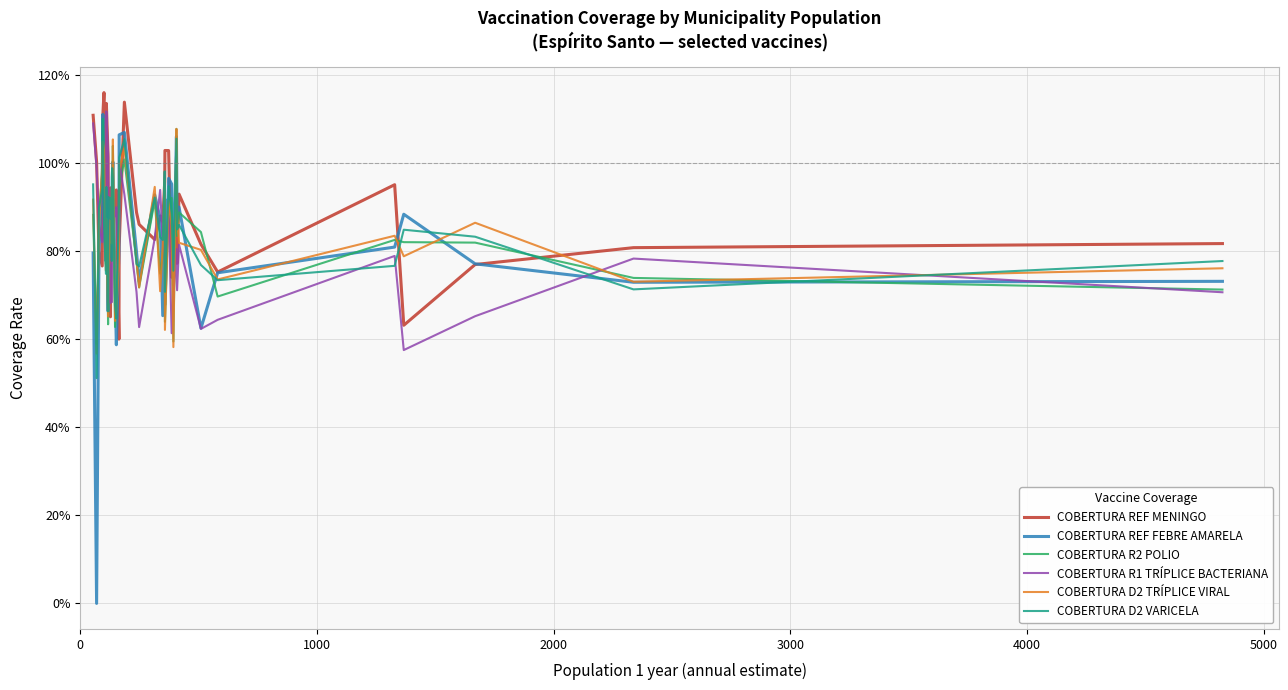

What are all the series names shown in the legend?

COBERTURA REF MENINGO, COBERTURA REF FEBRE AMARELA, COBERTURA R2 POLIO, COBERTURA R1 TRÍPLICE BACTERIANA, COBERTURA D2 TRÍPLICE VIRAL, COBERTURA D2 VARICELA